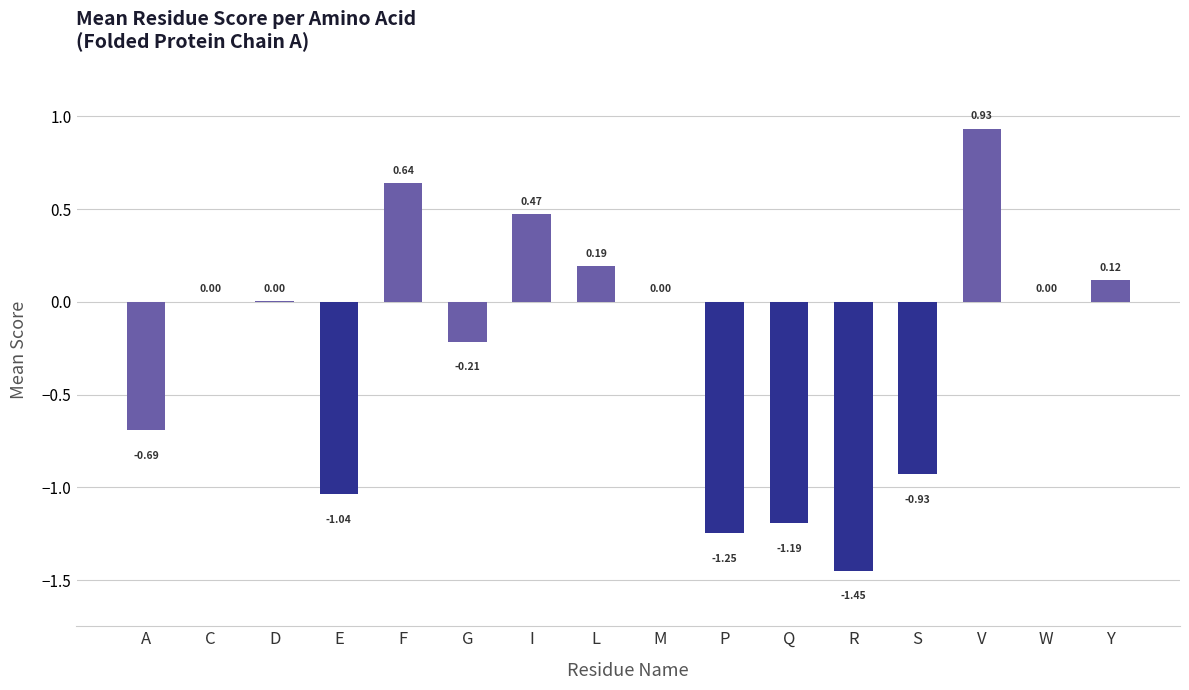

At which category does the chart reach its peak across all series?

V